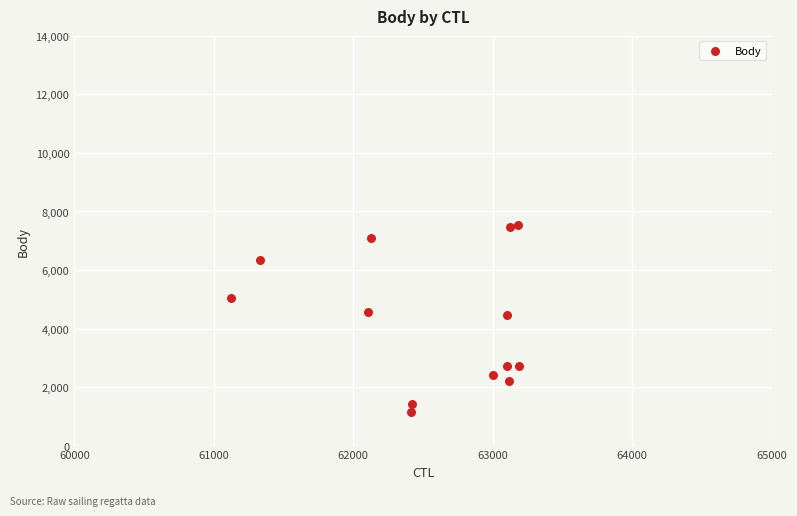

What is the range of X values (max minus min)?

2064